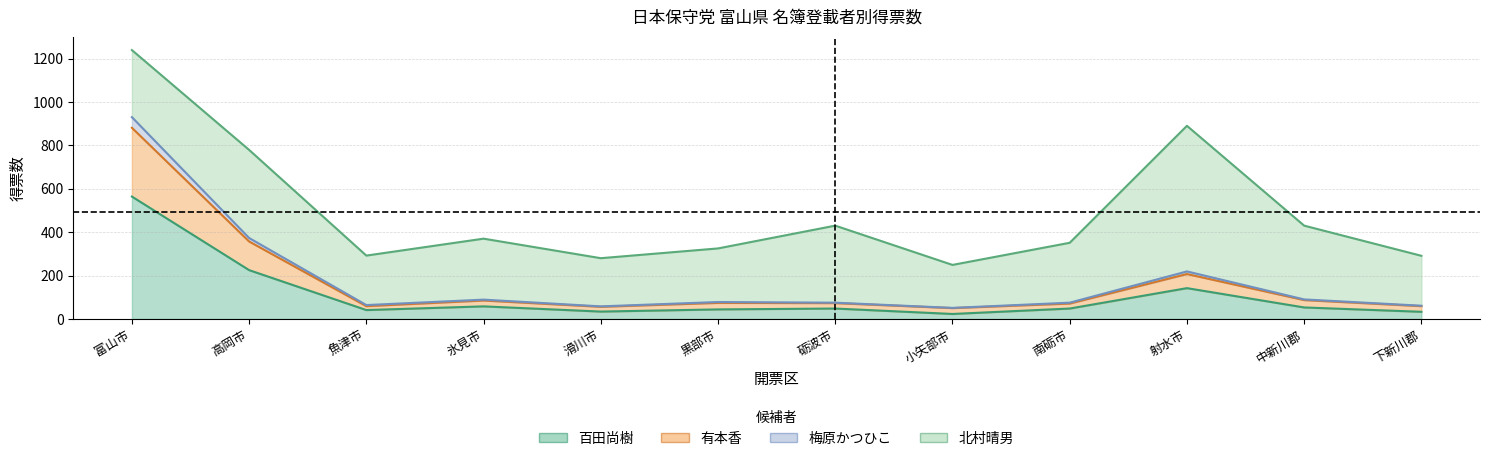

How many categories are shown in the chart?

12